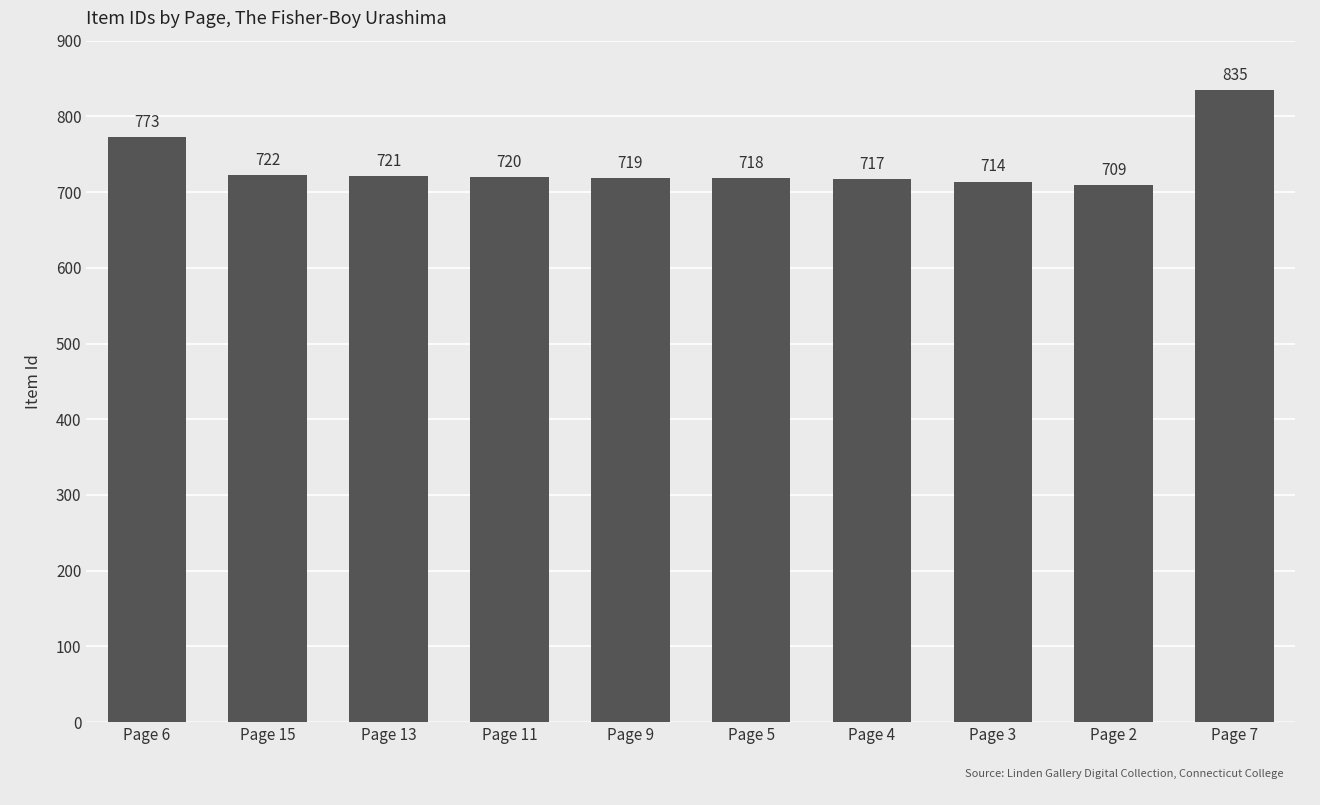

What is the label of the 8th bar from the left?

Page 3